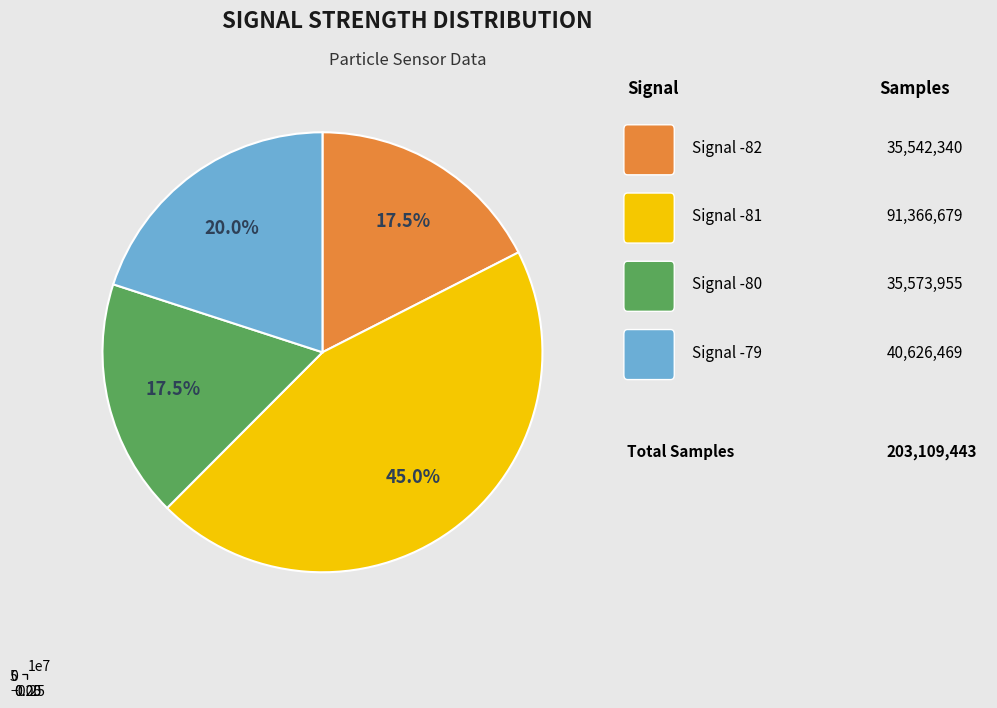

Is there any slice that represents more than half of the pie?

No